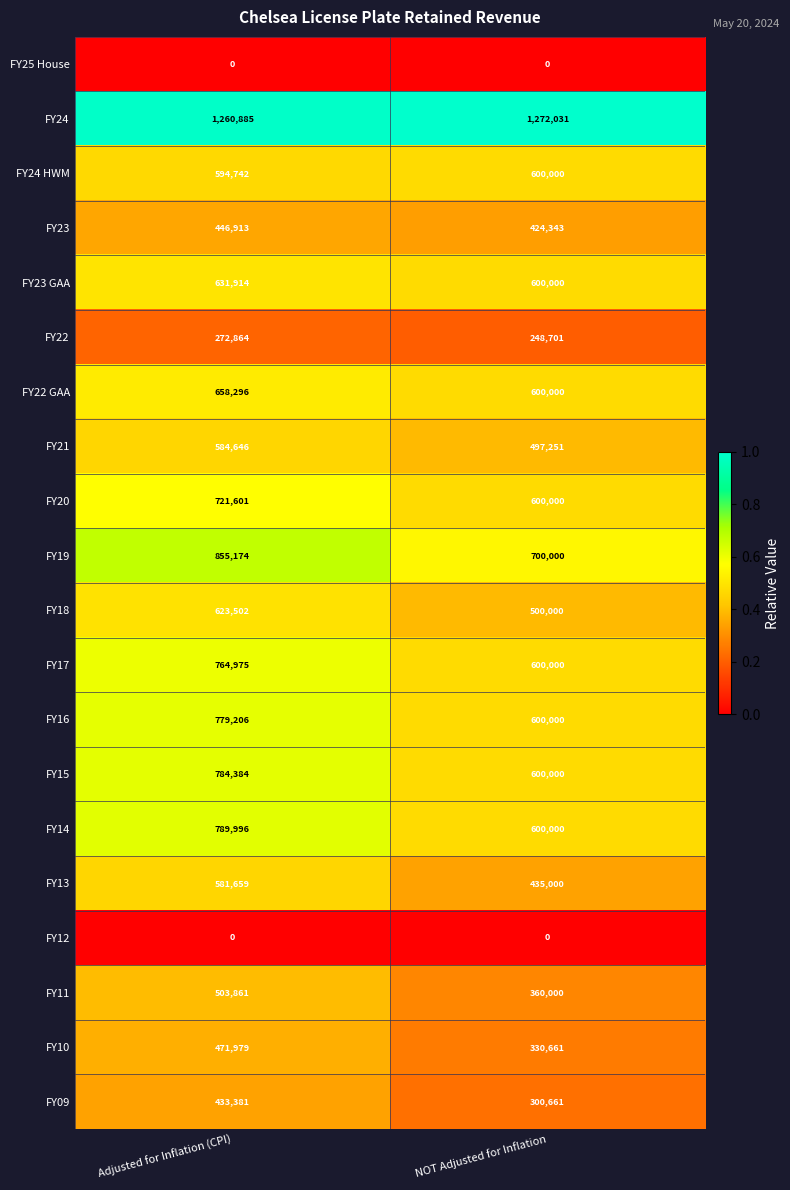

List the labels in order of FY23 GAA value, smallest first.

NOT Adjusted for Inflation, Adjusted for Inflation (CPI)